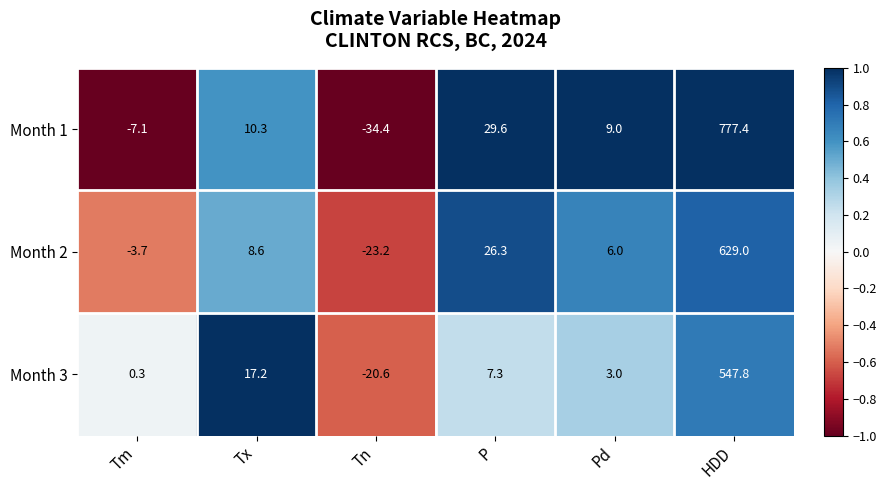

Read the Month 3 value at HDD.

547.8